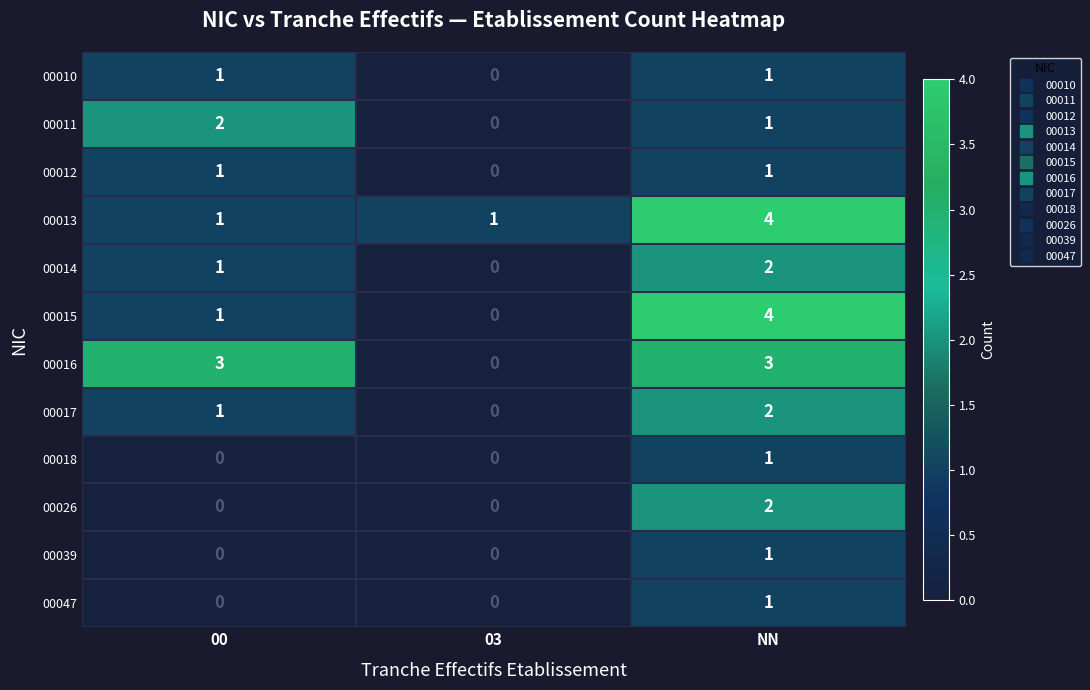

True or false: 00018 has a value of 0 at 03.

True